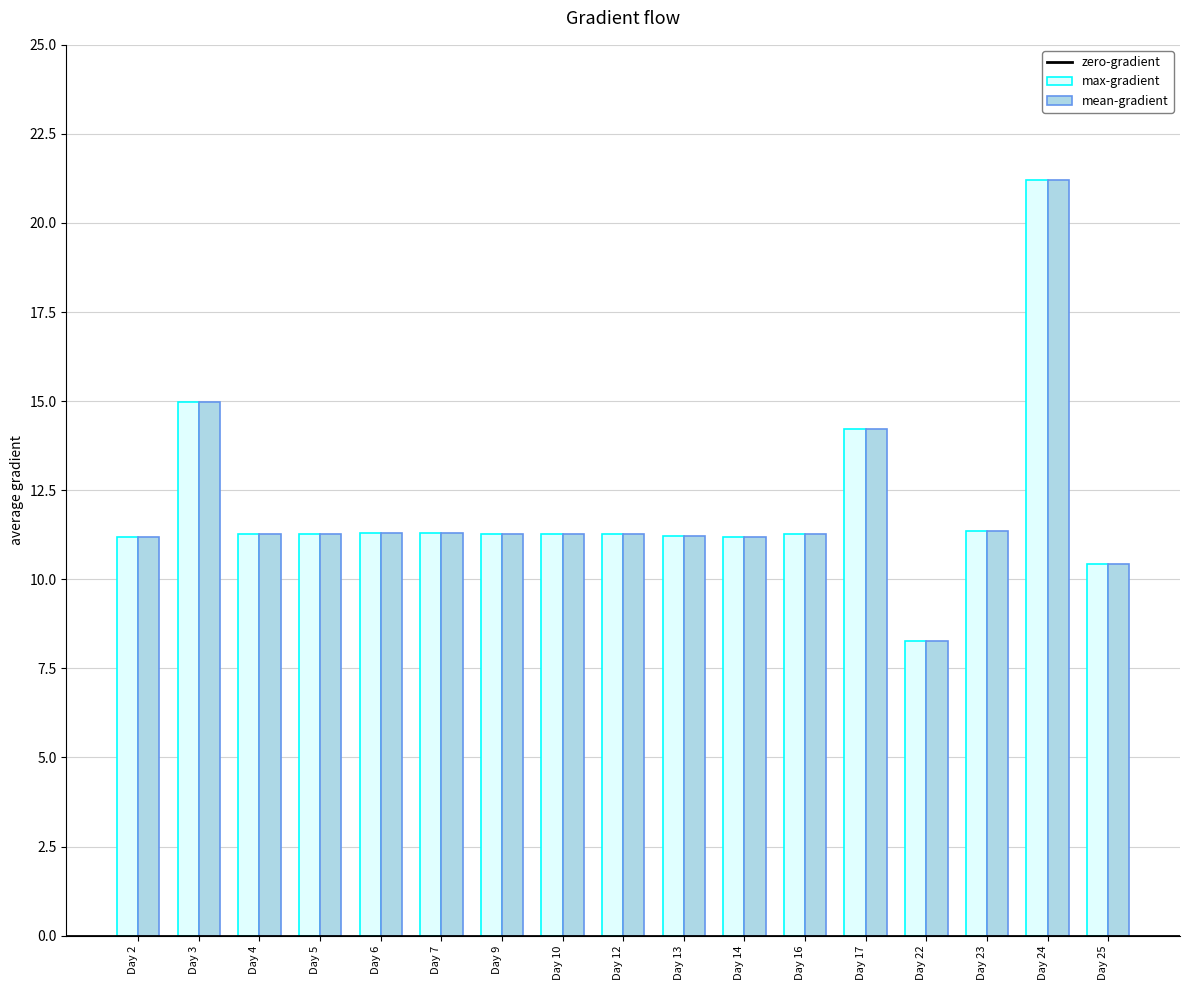

At which category is the sum across all series the highest?

Day 24